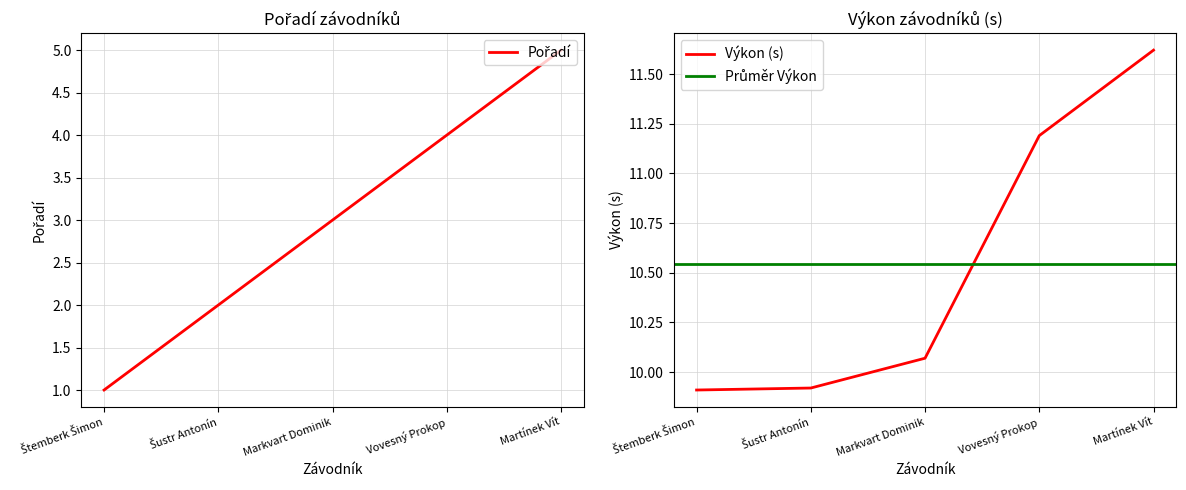

The Výkon series shows 19.9 at Martínek Vít. True or false?

False